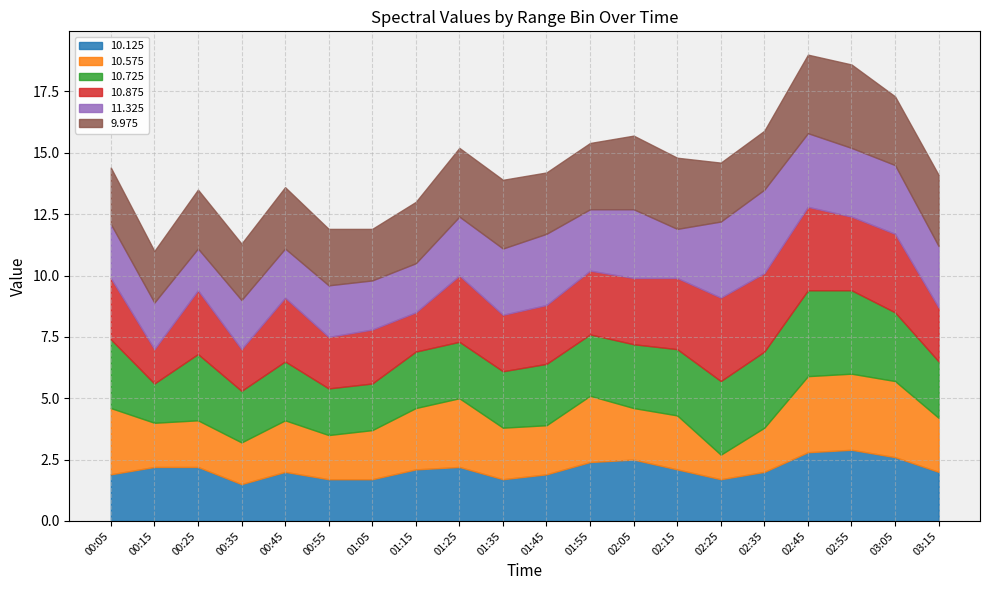

Is it true that 10.725 equals 5.6 at 02:45?

False